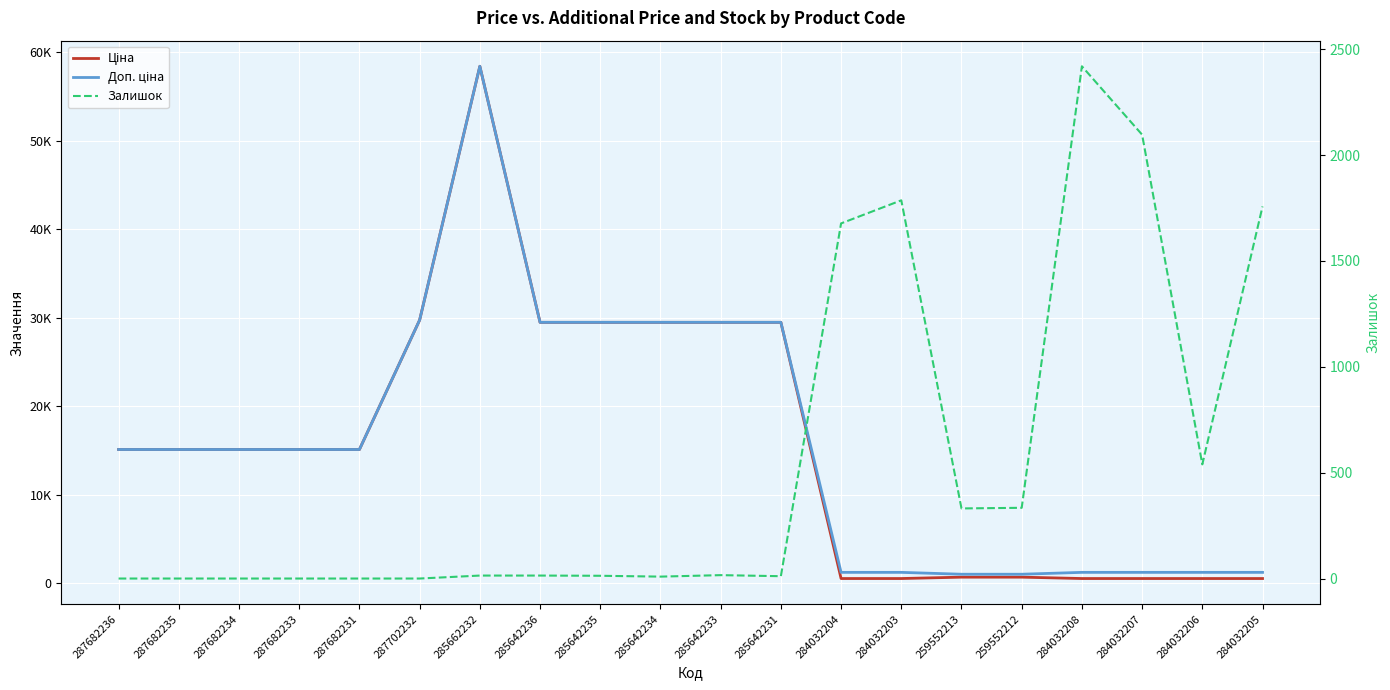

The value of Ціна at 287682231 is 15120.0. True or false?

True